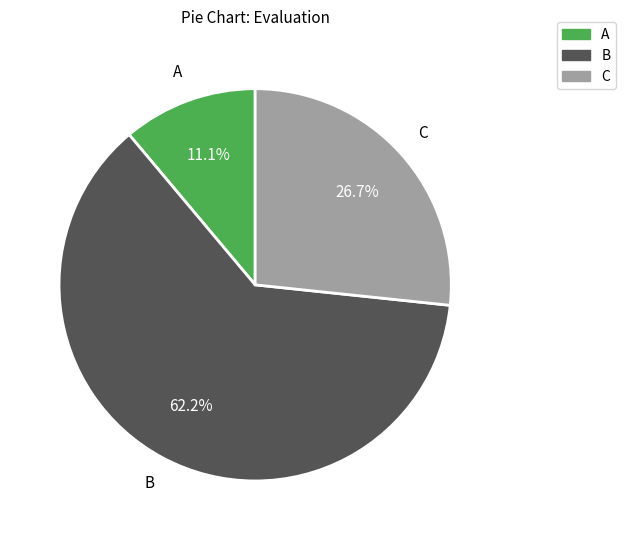

Which slice is the largest?

B